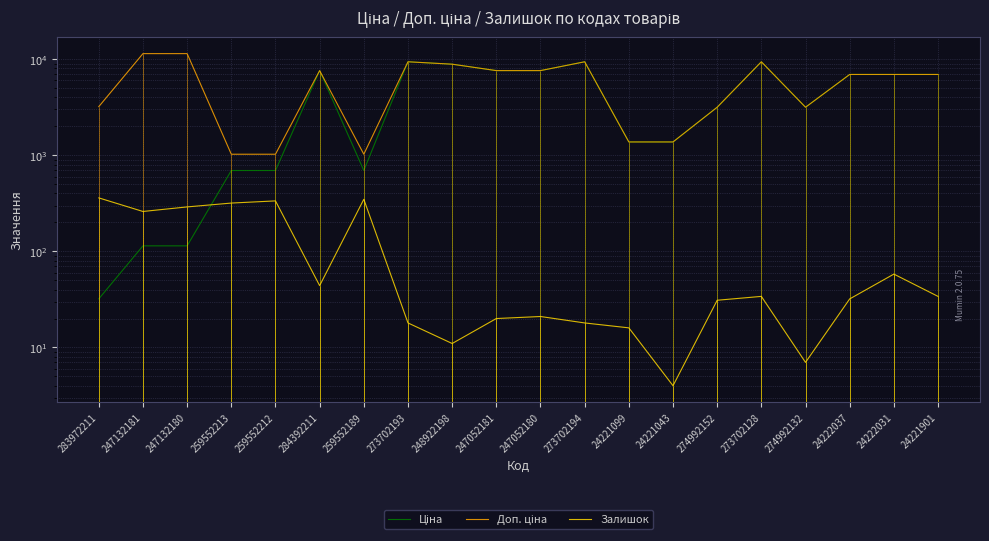

List the series in order of their peak value, lowest first.

Залишок, Ціна, Доп. ціна